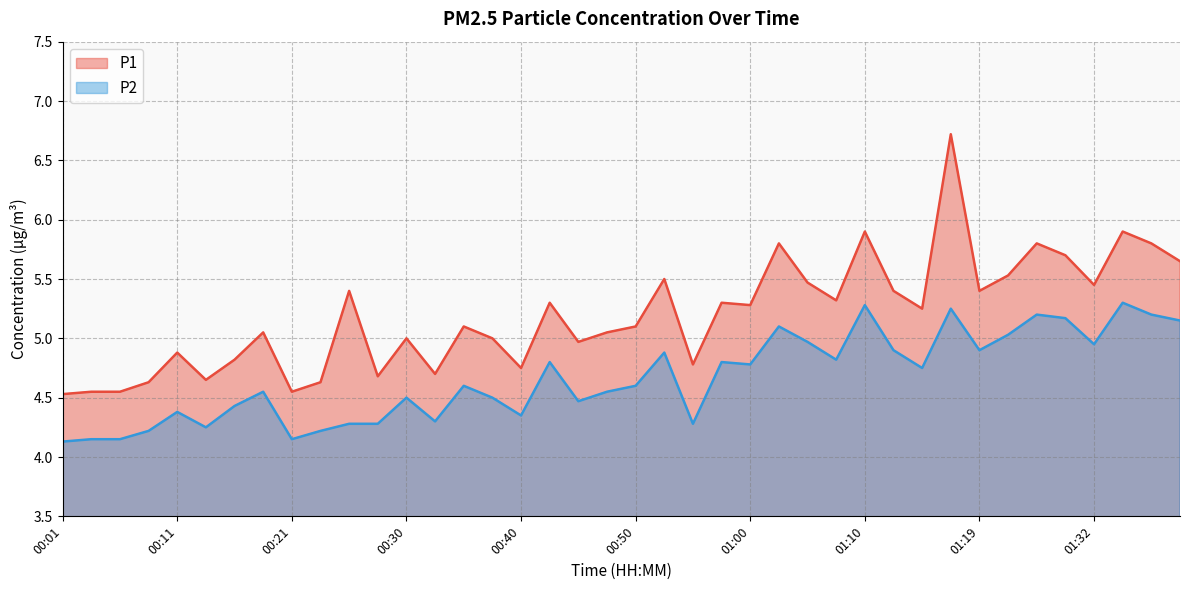

What is the sum of the P1 values at 01:29 and 01:17?

12.4